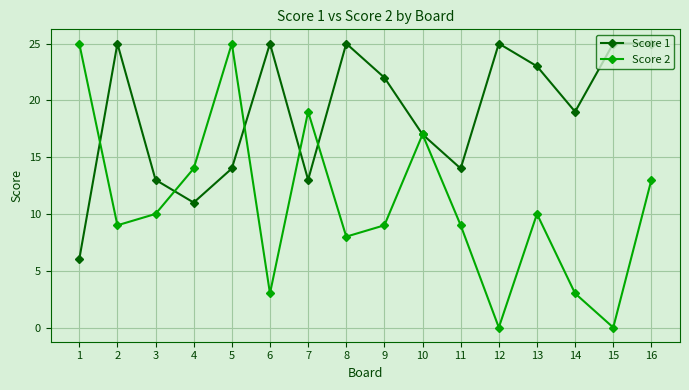

At which category is the sum across all series the highest?

5